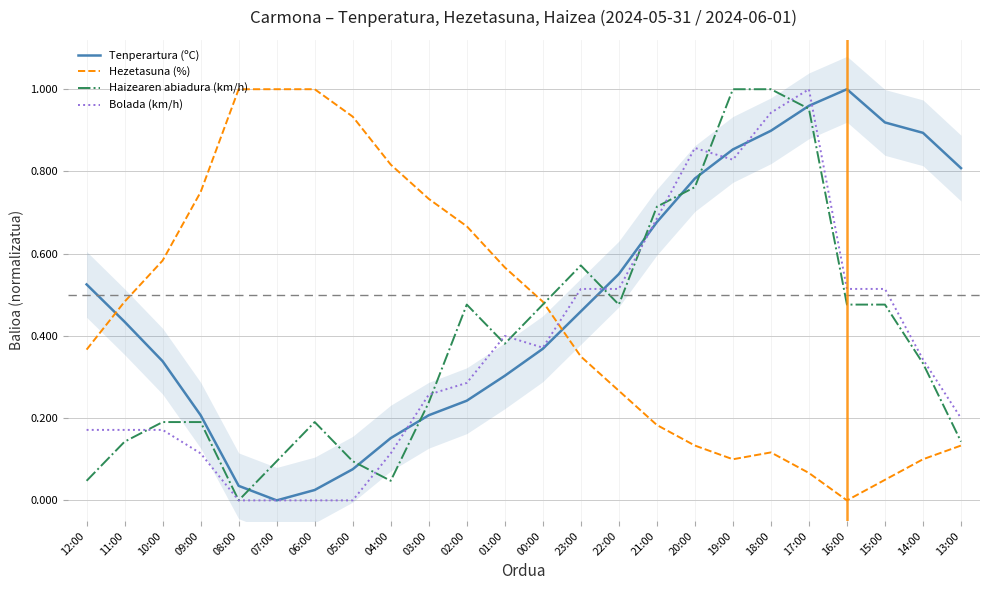

True or false: Bolada (km/h) has a value of 0.2 at 10:00.

True